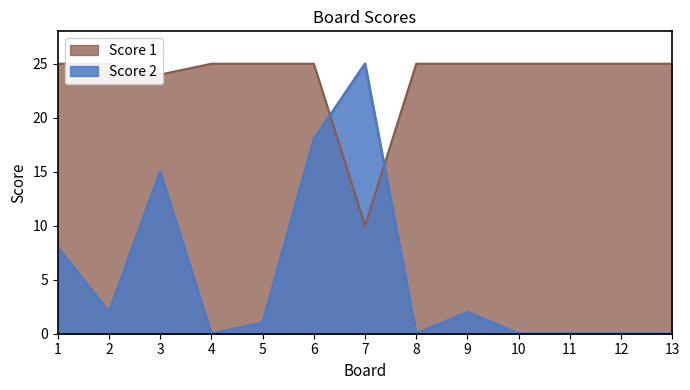

At which category does Score 2 reach its first local valley?

2